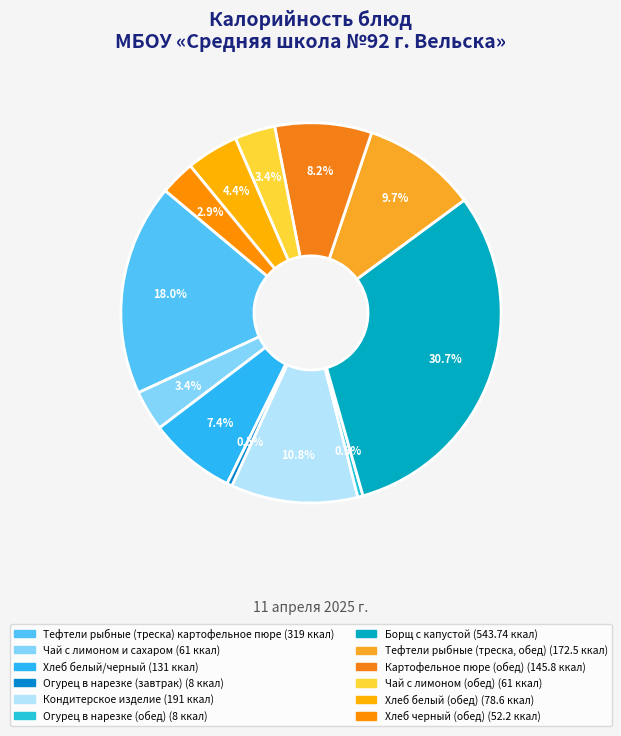

Count the number of slices in the pie.

12